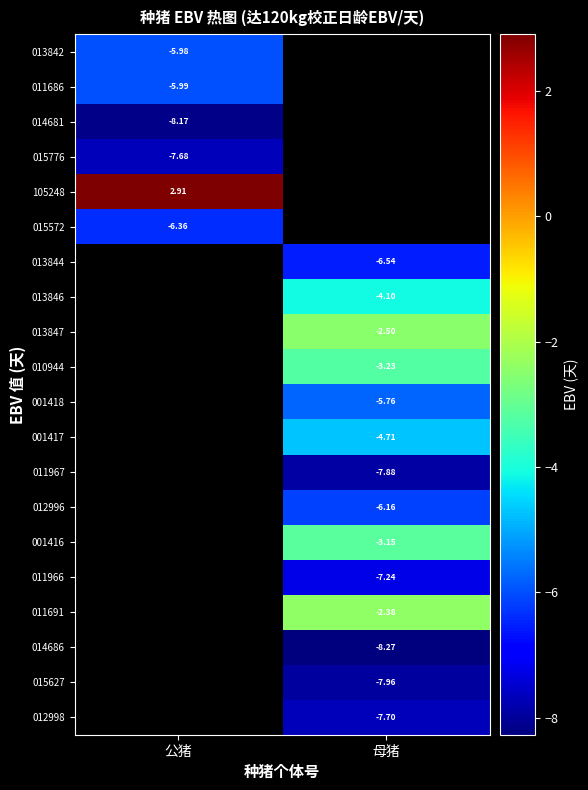

At which category does the chart reach its minimum across all series?

母猪